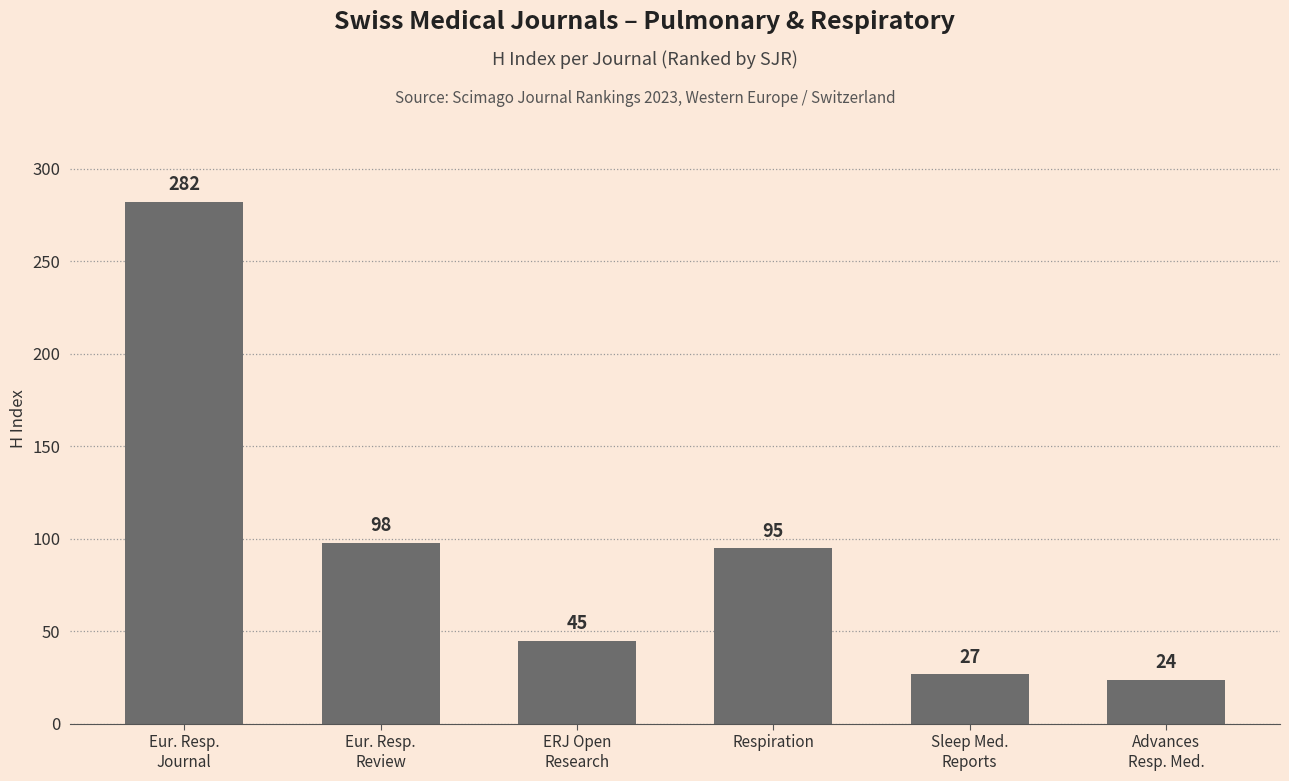

Where is the data nearest to the value 153?

Eur. Resp.
Review